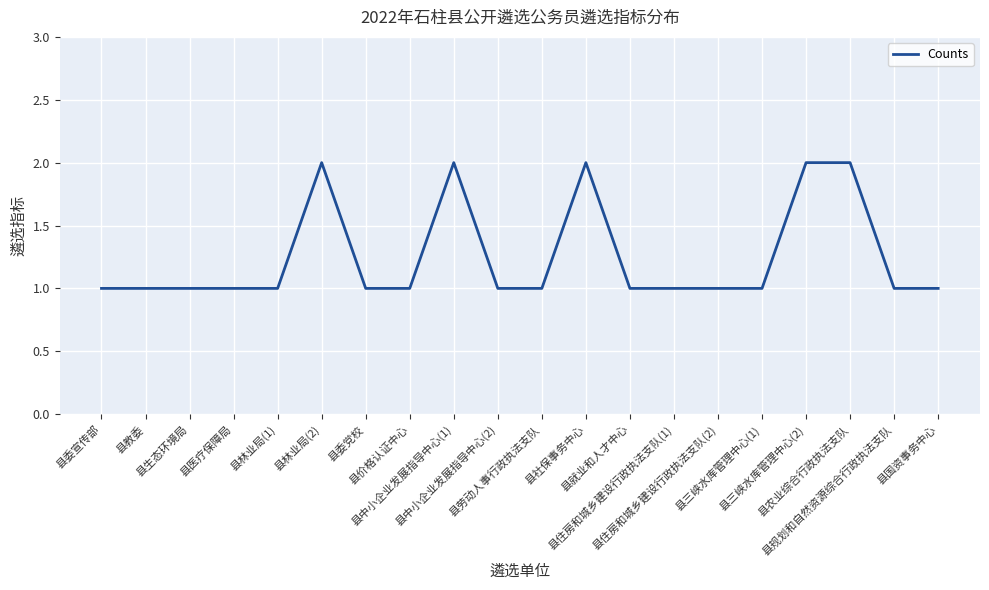

Does the chart display data point markers on the line(s)?

No